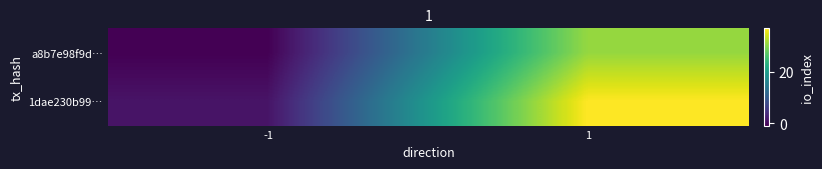

What is the total value across all series at 1?

68